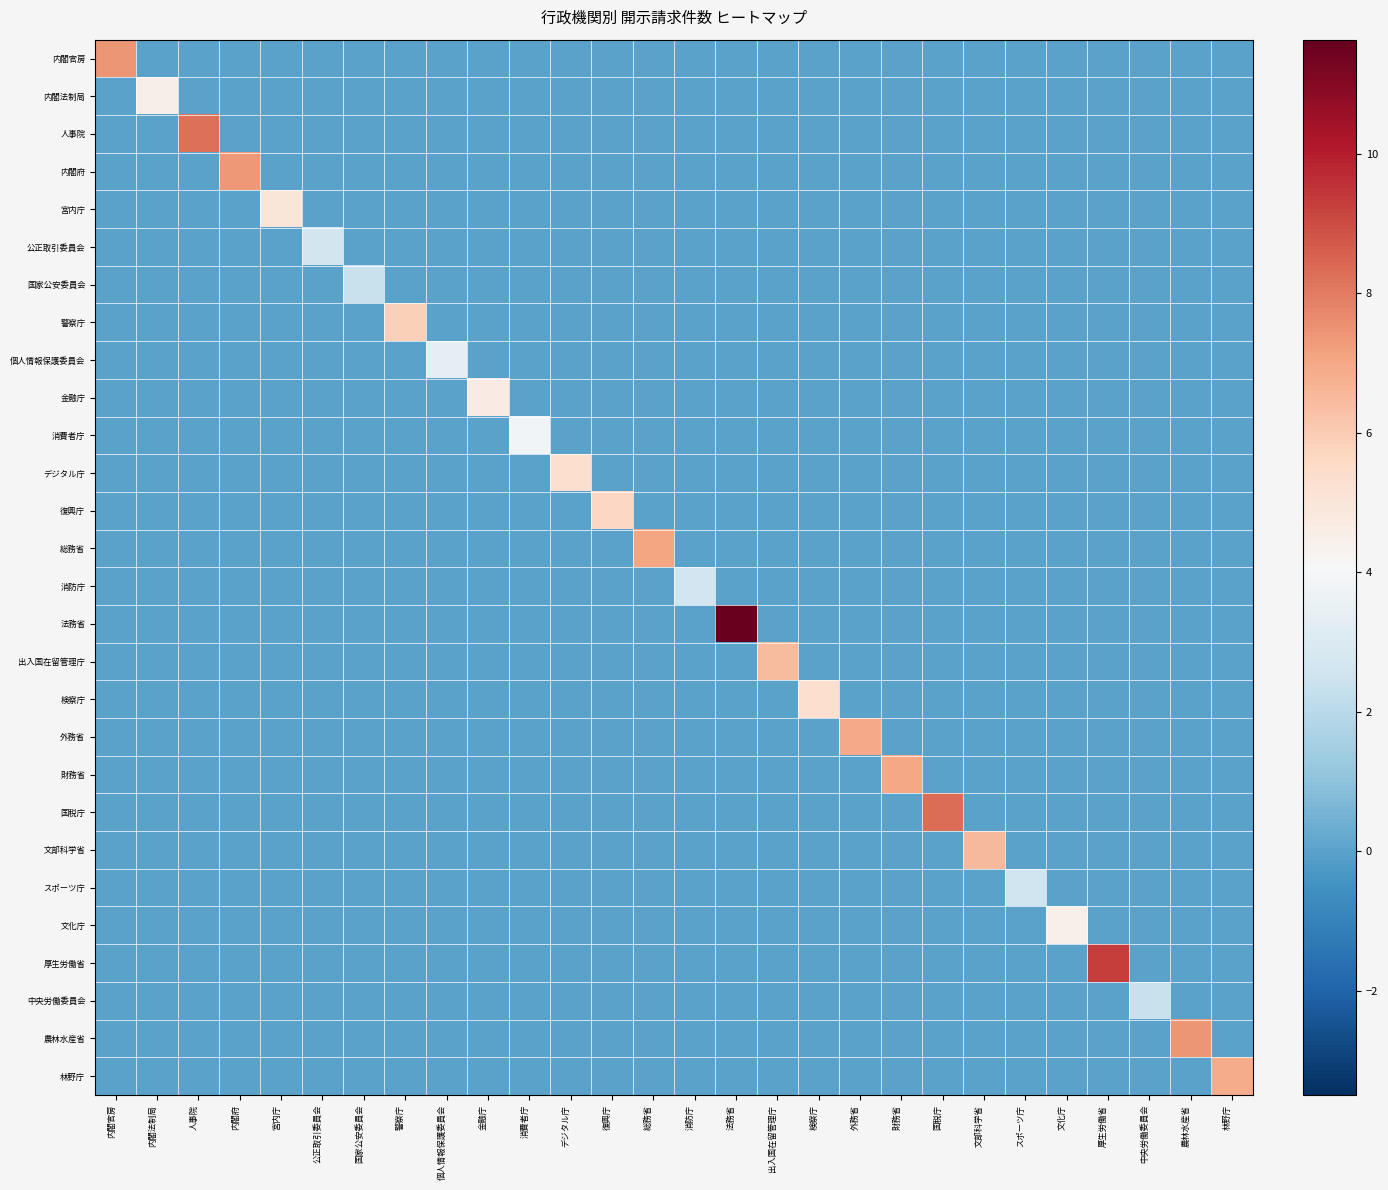

Reading left to right, list all the values displayed in this chart.

内閣官房: 内閣官房=7.4	内閣法制局=0.0	人事院=0.0	内閣府=0.0	宮内庁=0.0	公正取引委員会=0.0	国家公安委員会=0.0	警察庁=0.0	個人情報保護委員会=0.0	金融庁=0.0	消費者庁=0.0	デジタル庁=0.0	復興庁=0.0	総務省=0.0	消防庁=0.0	法務省=0.0	出入国在留管理庁=0.0	検察庁=0.0	外務省=0.0	財務省=0.0	国税庁=0.0	文部科学省=0.0	スポーツ庁=0.0	文化庁=0.0	厚生労働省=0.0	中央労働委員会=0.0	農林水産省=0.0	林野庁=0.0
内閣法制局: 内閣官房=0.0	内閣法制局=4.5	人事院=0.0	内閣府=0.0	宮内庁=0.0	公正取引委員会=0.0	国家公安委員会=0.0	警察庁=0.0	個人情報保護委員会=0.0	金融庁=0.0	消費者庁=0.0	デジタル庁=0.0	復興庁=0.0	総務省=0.0	消防庁=0.0	法務省=0.0	出入国在留管理庁=0.0	検察庁=0.0	外務省=0.0	財務省=0.0	国税庁=0.0	文部科学省=0.0	スポーツ庁=0.0	文化庁=0.0	厚生労働省=0.0	中央労働委員会=0.0	農林水産省=0.0	林野庁=0.0
人事院: 内閣官房=0.0	内閣法制局=0.0	人事院=8.2	内閣府=0.0	宮内庁=0.0	公正取引委員会=0.0	国家公安委員会=0.0	警察庁=0.0	個人情報保護委員会=0.0	金融庁=0.0	消費者庁=0.0	デジタル庁=0.0	復興庁=0.0	総務省=0.0	消防庁=0.0	法務省=0.0	出入国在留管理庁=0.0	検察庁=0.0	外務省=0.0	財務省=0.0	国税庁=0.0	文部科学省=0.0	スポーツ庁=0.0	文化庁=0.0	厚生労働省=0.0	中央労働委員会=0.0	農林水産省=0.0	林野庁=0.0
内閣府: 内閣官房=0.0	内閣法制局=0.0	人事院=0.0	内閣府=7.3	宮内庁=0.0	公正取引委員会=0.0	国家公安委員会=0.0	警察庁=0.0	個人情報保護委員会=0.0	金融庁=0.0	消費者庁=0.0	デジタル庁=0.0	復興庁=0.0	総務省=0.0	消防庁=0.0	法務省=0.0	出入国在留管理庁=0.0	検察庁=0.0	外務省=0.0	財務省=0.0	国税庁=0.0	文部科学省=0.0	スポーツ庁=0.0	文化庁=0.0	厚生労働省=0.0	中央労働委員会=0.0	農林水産省=0.0	林野庁=0.0
宮内庁: 内閣官房=0.0	内閣法制局=0.0	人事院=0.0	内閣府=0.0	宮内庁=5.0	公正取引委員会=0.0	国家公安委員会=0.0	警察庁=0.0	個人情報保護委員会=0.0	金融庁=0.0	消費者庁=0.0	デジタル庁=0.0	復興庁=0.0	総務省=0.0	消防庁=0.0	法務省=0.0	出入国在留管理庁=0.0	検察庁=0.0	外務省=0.0	財務省=0.0	国税庁=0.0	文部科学省=0.0	スポーツ庁=0.0	文化庁=0.0	厚生労働省=0.0	中央労働委員会=0.0	農林水産省=0.0	林野庁=0.0
公正取引委員会: 内閣官房=0.0	内閣法制局=0.0	人事院=0.0	内閣府=0.0	宮内庁=0.0	公正取引委員会=2.7	国家公安委員会=0.0	警察庁=0.0	個人情報保護委員会=0.0	金融庁=0.0	消費者庁=0.0	デジタル庁=0.0	復興庁=0.0	総務省=0.0	消防庁=0.0	法務省=0.0	出入国在留管理庁=0.0	検察庁=0.0	外務省=0.0	財務省=0.0	国税庁=0.0	文部科学省=0.0	スポーツ庁=0.0	文化庁=0.0	厚生労働省=0.0	中央労働委員会=0.0	農林水産省=0.0	林野庁=0.0
国家公安委員会: 内閣官房=0.0	内閣法制局=0.0	人事院=0.0	内閣府=0.0	宮内庁=0.0	公正取引委員会=0.0	国家公安委員会=2.4	警察庁=0.0	個人情報保護委員会=0.0	金融庁=0.0	消費者庁=0.0	デジタル庁=0.0	復興庁=0.0	総務省=0.0	消防庁=0.0	法務省=0.0	出入国在留管理庁=0.0	検察庁=0.0	外務省=0.0	財務省=0.0	国税庁=0.0	文部科学省=0.0	スポーツ庁=0.0	文化庁=0.0	厚生労働省=0.0	中央労働委員会=0.0	農林水産省=0.0	林野庁=0.0
警察庁: 内閣官房=0.0	内閣法制局=0.0	人事院=0.0	内閣府=0.0	宮内庁=0.0	公正取引委員会=0.0	国家公安委員会=0.0	警察庁=5.9	個人情報保護委員会=0.0	金融庁=0.0	消費者庁=0.0	デジタル庁=0.0	復興庁=0.0	総務省=0.0	消防庁=0.0	法務省=0.0	出入国在留管理庁=0.0	検察庁=0.0	外務省=0.0	財務省=0.0	国税庁=0.0	文部科学省=0.0	スポーツ庁=0.0	文化庁=0.0	厚生労働省=0.0	中央労働委員会=0.0	農林水産省=0.0	林野庁=0.0
個人情報保護委員会: 内閣官房=0.0	内閣法制局=0.0	人事院=0.0	内閣府=0.0	宮内庁=0.0	公正取引委員会=0.0	国家公安委員会=0.0	警察庁=0.0	個人情報保護委員会=3.4	金融庁=0.0	消費者庁=0.0	デジタル庁=0.0	復興庁=0.0	総務省=0.0	消防庁=0.0	法務省=0.0	出入国在留管理庁=0.0	検察庁=0.0	外務省=0.0	財務省=0.0	国税庁=0.0	文部科学省=0.0	スポーツ庁=0.0	文化庁=0.0	厚生労働省=0.0	中央労働委員会=0.0	農林水産省=0.0	林野庁=0.0
金融庁: 内閣官房=0.0	内閣法制局=0.0	人事院=0.0	内閣府=0.0	宮内庁=0.0	公正取引委員会=0.0	国家公安委員会=0.0	警察庁=0.0	個人情報保護委員会=0.0	金融庁=4.7	消費者庁=0.0	デジタル庁=0.0	復興庁=0.0	総務省=0.0	消防庁=0.0	法務省=0.0	出入国在留管理庁=0.0	検察庁=0.0	外務省=0.0	財務省=0.0	国税庁=0.0	文部科学省=0.0	スポーツ庁=0.0	文化庁=0.0	厚生労働省=0.0	中央労働委員会=0.0	農林水産省=0.0	林野庁=0.0
消費者庁: 内閣官房=0.0	内閣法制局=0.0	人事院=0.0	内閣府=0.0	宮内庁=0.0	公正取引委員会=0.0	国家公安委員会=0.0	警察庁=0.0	個人情報保護委員会=0.0	金融庁=0.0	消費者庁=3.9	デジタル庁=0.0	復興庁=0.0	総務省=0.0	消防庁=0.0	法務省=0.0	出入国在留管理庁=0.0	検察庁=0.0	外務省=0.0	財務省=0.0	国税庁=0.0	文部科学省=0.0	スポーツ庁=0.0	文化庁=0.0	厚生労働省=0.0	中央労働委員会=0.0	農林水産省=0.0	林野庁=0.0
デジタル庁: 内閣官房=0.0	内閣法制局=0.0	人事院=0.0	内閣府=0.0	宮内庁=0.0	公正取引委員会=0.0	国家公安委員会=0.0	警察庁=0.0	個人情報保護委員会=0.0	金融庁=0.0	消費者庁=0.0	デジタル庁=5.3	復興庁=0.0	総務省=0.0	消防庁=0.0	法務省=0.0	出入国在留管理庁=0.0	検察庁=0.0	外務省=0.0	財務省=0.0	国税庁=0.0	文部科学省=0.0	スポーツ庁=0.0	文化庁=0.0	厚生労働省=0.0	中央労働委員会=0.0	農林水産省=0.0	林野庁=0.0
復興庁: 内閣官房=0.0	内閣法制局=0.0	人事院=0.0	内閣府=0.0	宮内庁=0.0	公正取引委員会=0.0	国家公安委員会=0.0	警察庁=0.0	個人情報保護委員会=0.0	金融庁=0.0	消費者庁=0.0	デジタル庁=0.0	復興庁=5.6	総務省=0.0	消防庁=0.0	法務省=0.0	出入国在留管理庁=0.0	検察庁=0.0	外務省=0.0	財務省=0.0	国税庁=0.0	文部科学省=0.0	スポーツ庁=0.0	文化庁=0.0	厚生労働省=0.0	中央労働委員会=0.0	農林水産省=0.0	林野庁=0.0
総務省: 内閣官房=0.0	内閣法制局=0.0	人事院=0.0	内閣府=0.0	宮内庁=0.0	公正取引委員会=0.0	国家公安委員会=0.0	警察庁=0.0	個人情報保護委員会=0.0	金融庁=0.0	消費者庁=0.0	デジタル庁=0.0	復興庁=0.0	総務省=7.1	消防庁=0.0	法務省=0.0	出入国在留管理庁=0.0	検察庁=0.0	外務省=0.0	財務省=0.0	国税庁=0.0	文部科学省=0.0	スポーツ庁=0.0	文化庁=0.0	厚生労働省=0.0	中央労働委員会=0.0	農林水産省=0.0	林野庁=0.0
消防庁: 内閣官房=0.0	内閣法制局=0.0	人事院=0.0	内閣府=0.0	宮内庁=0.0	公正取引委員会=0.0	国家公安委員会=0.0	警察庁=0.0	個人情報保護委員会=0.0	金融庁=0.0	消費者庁=0.0	デジタル庁=0.0	復興庁=0.0	総務省=0.0	消防庁=2.6	法務省=0.0	出入国在留管理庁=0.0	検察庁=0.0	外務省=0.0	財務省=0.0	国税庁=0.0	文部科学省=0.0	スポーツ庁=0.0	文化庁=0.0	厚生労働省=0.0	中央労働委員会=0.0	農林水産省=0.0	林野庁=0.0
法務省: 内閣官房=0.0	内閣法制局=0.0	人事院=0.0	内閣府=0.0	宮内庁=0.0	公正取引委員会=0.0	国家公安委員会=0.0	警察庁=0.0	個人情報保護委員会=0.0	金融庁=0.0	消費者庁=0.0	デジタル庁=0.0	復興庁=0.0	総務省=0.0	消防庁=0.0	法務省=11.6	出入国在留管理庁=0.0	検察庁=0.0	外務省=0.0	財務省=0.0	国税庁=0.0	文部科学省=0.0	スポーツ庁=0.0	文化庁=0.0	厚生労働省=0.0	中央労働委員会=0.0	農林水産省=0.0	林野庁=0.0
出入国在留管理庁: 内閣官房=0.0	内閣法制局=0.0	人事院=0.0	内閣府=0.0	宮内庁=0.0	公正取引委員会=0.0	国家公安委員会=0.0	警察庁=0.0	個人情報保護委員会=0.0	金融庁=0.0	消費者庁=0.0	デジタル庁=0.0	復興庁=0.0	総務省=0.0	消防庁=0.0	法務省=0.0	出入国在留管理庁=6.4	検察庁=0.0	外務省=0.0	財務省=0.0	国税庁=0.0	文部科学省=0.0	スポーツ庁=0.0	文化庁=0.0	厚生労働省=0.0	中央労働委員会=0.0	農林水産省=0.0	林野庁=0.0
検察庁: 内閣官房=0.0	内閣法制局=0.0	人事院=0.0	内閣府=0.0	宮内庁=0.0	公正取引委員会=0.0	国家公安委員会=0.0	警察庁=0.0	個人情報保護委員会=0.0	金融庁=0.0	消費者庁=0.0	デジタル庁=0.0	復興庁=0.0	総務省=0.0	消防庁=0.0	法務省=0.0	出入国在留管理庁=0.0	検察庁=5.3	外務省=0.0	財務省=0.0	国税庁=0.0	文部科学省=0.0	スポーツ庁=0.0	文化庁=0.0	厚生労働省=0.0	中央労働委員会=0.0	農林水産省=0.0	林野庁=0.0
外務省: 内閣官房=0.0	内閣法制局=0.0	人事院=0.0	内閣府=0.0	宮内庁=0.0	公正取引委員会=0.0	国家公安委員会=0.0	警察庁=0.0	個人情報保護委員会=0.0	金融庁=0.0	消費者庁=0.0	デジタル庁=0.0	復興庁=0.0	総務省=0.0	消防庁=0.0	法務省=0.0	出入国在留管理庁=0.0	検察庁=0.0	外務省=6.9	財務省=0.0	国税庁=0.0	文部科学省=0.0	スポーツ庁=0.0	文化庁=0.0	厚生労働省=0.0	中央労働委員会=0.0	農林水産省=0.0	林野庁=0.0
財務省: 内閣官房=0.0	内閣法制局=0.0	人事院=0.0	内閣府=0.0	宮内庁=0.0	公正取引委員会=0.0	国家公安委員会=0.0	警察庁=0.0	個人情報保護委員会=0.0	金融庁=0.0	消費者庁=0.0	デジタル庁=0.0	復興庁=0.0	総務省=0.0	消防庁=0.0	法務省=0.0	出入国在留管理庁=0.0	検察庁=0.0	外務省=0.0	財務省=7.0	国税庁=0.0	文部科学省=0.0	スポーツ庁=0.0	文化庁=0.0	厚生労働省=0.0	中央労働委員会=0.0	農林水産省=0.0	林野庁=0.0
国税庁: 内閣官房=0.0	内閣法制局=0.0	人事院=0.0	内閣府=0.0	宮内庁=0.0	公正取引委員会=0.0	国家公安委員会=0.0	警察庁=0.0	個人情報保護委員会=0.0	金融庁=0.0	消費者庁=0.0	デジタル庁=0.0	復興庁=0.0	総務省=0.0	消防庁=0.0	法務省=0.0	出入国在留管理庁=0.0	検察庁=0.0	外務省=0.0	財務省=0.0	国税庁=8.3	文部科学省=0.0	スポーツ庁=0.0	文化庁=0.0	厚生労働省=0.0	中央労働委員会=0.0	農林水産省=0.0	林野庁=0.0
文部科学省: 内閣官房=0.0	内閣法制局=0.0	人事院=0.0	内閣府=0.0	宮内庁=0.0	公正取引委員会=0.0	国家公安委員会=0.0	警察庁=0.0	個人情報保護委員会=0.0	金融庁=0.0	消費者庁=0.0	デジタル庁=0.0	復興庁=0.0	総務省=0.0	消防庁=0.0	法務省=0.0	出入国在留管理庁=0.0	検察庁=0.0	外務省=0.0	財務省=0.0	国税庁=0.0	文部科学省=6.5	スポーツ庁=0.0	文化庁=0.0	厚生労働省=0.0	中央労働委員会=0.0	農林水産省=0.0	林野庁=0.0
スポーツ庁: 内閣官房=0.0	内閣法制局=0.0	人事院=0.0	内閣府=0.0	宮内庁=0.0	公正取引委員会=0.0	国家公安委員会=0.0	警察庁=0.0	個人情報保護委員会=0.0	金融庁=0.0	消費者庁=0.0	デジタル庁=0.0	復興庁=0.0	総務省=0.0	消防庁=0.0	法務省=0.0	出入国在留管理庁=0.0	検察庁=0.0	外務省=0.0	財務省=0.0	国税庁=0.0	文部科学省=0.0	スポーツ庁=2.6	文化庁=0.0	厚生労働省=0.0	中央労働委員会=0.0	農林水産省=0.0	林野庁=0.0
文化庁: 内閣官房=0.0	内閣法制局=0.0	人事院=0.0	内閣府=0.0	宮内庁=0.0	公正取引委員会=0.0	国家公安委員会=0.0	警察庁=0.0	個人情報保護委員会=0.0	金融庁=0.0	消費者庁=0.0	デジタル庁=0.0	復興庁=0.0	総務省=0.0	消防庁=0.0	法務省=0.0	出入国在留管理庁=0.0	検察庁=0.0	外務省=0.0	財務省=0.0	国税庁=0.0	文部科学省=0.0	スポーツ庁=0.0	文化庁=4.4	厚生労働省=0.0	中央労働委員会=0.0	農林水産省=0.0	林野庁=0.0
厚生労働省: 内閣官房=0.0	内閣法制局=0.0	人事院=0.0	内閣府=0.0	宮内庁=0.0	公正取引委員会=0.0	国家公安委員会=0.0	警察庁=0.0	個人情報保護委員会=0.0	金融庁=0.0	消費者庁=0.0	デジタル庁=0.0	復興庁=0.0	総務省=0.0	消防庁=0.0	法務省=0.0	出入国在留管理庁=0.0	検察庁=0.0	外務省=0.0	財務省=0.0	国税庁=0.0	文部科学省=0.0	スポーツ庁=0.0	文化庁=0.0	厚生労働省=9.3	中央労働委員会=0.0	農林水産省=0.0	林野庁=0.0
中央労働委員会: 内閣官房=0.0	内閣法制局=0.0	人事院=0.0	内閣府=0.0	宮内庁=0.0	公正取引委員会=0.0	国家公安委員会=0.0	警察庁=0.0	個人情報保護委員会=0.0	金融庁=0.0	消費者庁=0.0	デジタル庁=0.0	復興庁=0.0	総務省=0.0	消防庁=0.0	法務省=0.0	出入国在留管理庁=0.0	検察庁=0.0	外務省=0.0	財務省=0.0	国税庁=0.0	文部科学省=0.0	スポーツ庁=0.0	文化庁=0.0	厚生労働省=0.0	中央労働委員会=2.4	農林水産省=0.0	林野庁=0.0
農林水産省: 内閣官房=0.0	内閣法制局=0.0	人事院=0.0	内閣府=0.0	宮内庁=0.0	公正取引委員会=0.0	国家公安委員会=0.0	警察庁=0.0	個人情報保護委員会=0.0	金融庁=0.0	消費者庁=0.0	デジタル庁=0.0	復興庁=0.0	総務省=0.0	消防庁=0.0	法務省=0.0	出入国在留管理庁=0.0	検察庁=0.0	外務省=0.0	財務省=0.0	国税庁=0.0	文部科学省=0.0	スポーツ庁=0.0	文化庁=0.0	厚生労働省=0.0	中央労働委員会=0.0	農林水産省=7.4	林野庁=0.0
林野庁: 内閣官房=0.0	内閣法制局=0.0	人事院=0.0	内閣府=0.0	宮内庁=0.0	公正取引委員会=0.0	国家公安委員会=0.0	警察庁=0.0	個人情報保護委員会=0.0	金融庁=0.0	消費者庁=0.0	デジタル庁=0.0	復興庁=0.0	総務省=0.0	消防庁=0.0	法務省=0.0	出入国在留管理庁=0.0	検察庁=0.0	外務省=0.0	財務省=0.0	国税庁=0.0	文部科学省=0.0	スポーツ庁=0.0	文化庁=0.0	厚生労働省=0.0	中央労働委員会=0.0	農林水産省=0.0	林野庁=6.9